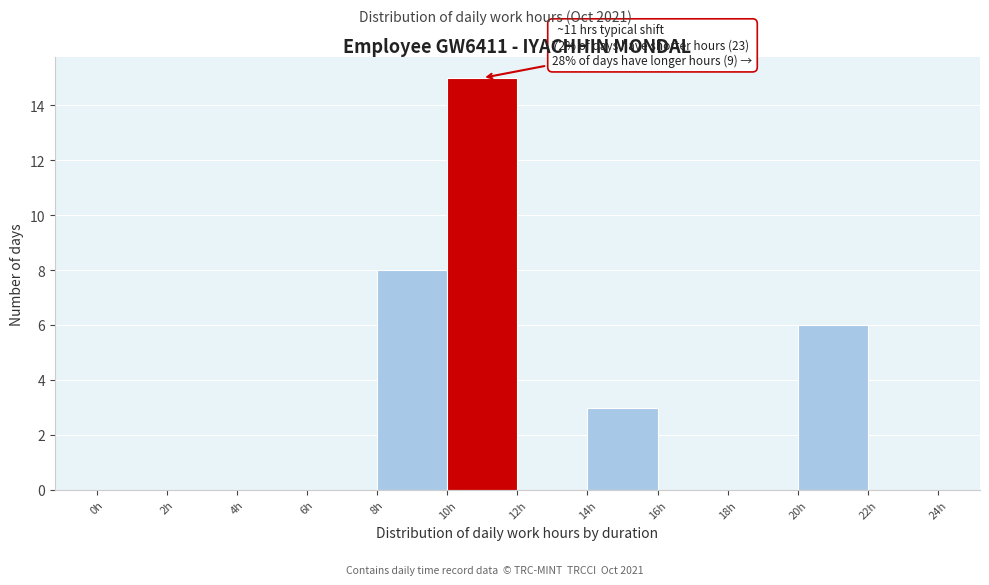

Over which range of the x-axis is the bar tallest?

10 to 12